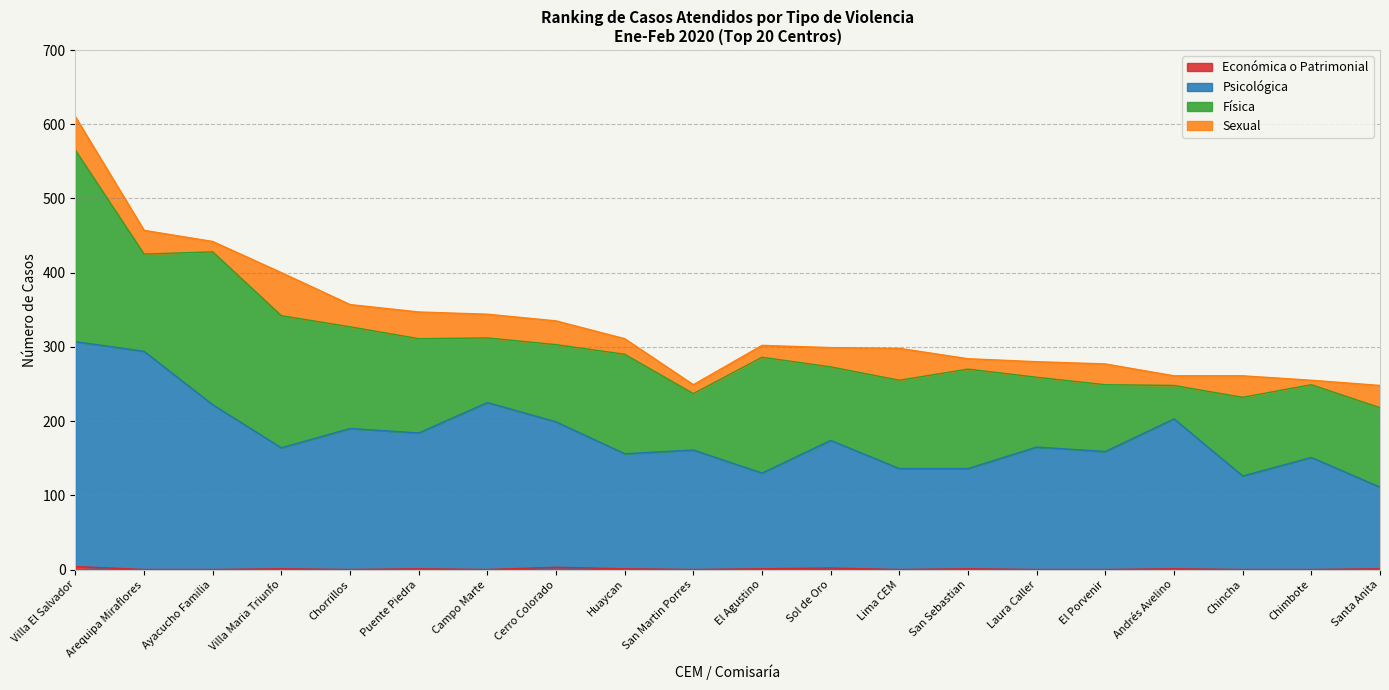

How many lines are shown in the chart?

4